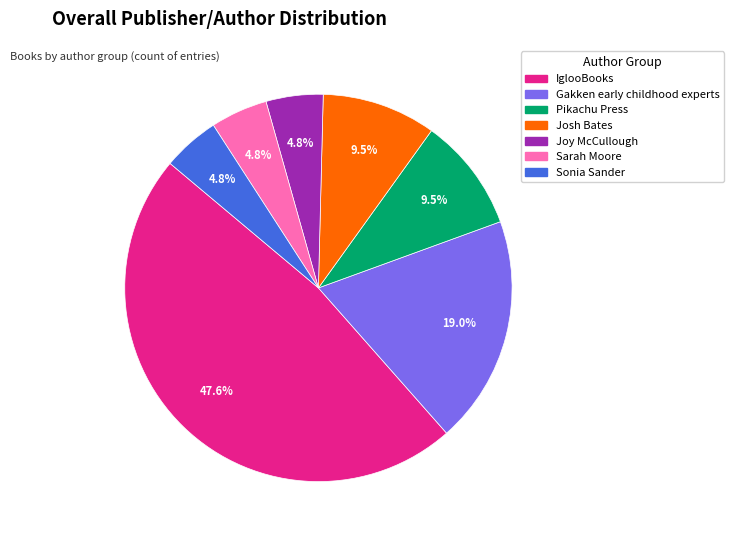

Is IglooBooks the majority of the pie?

No